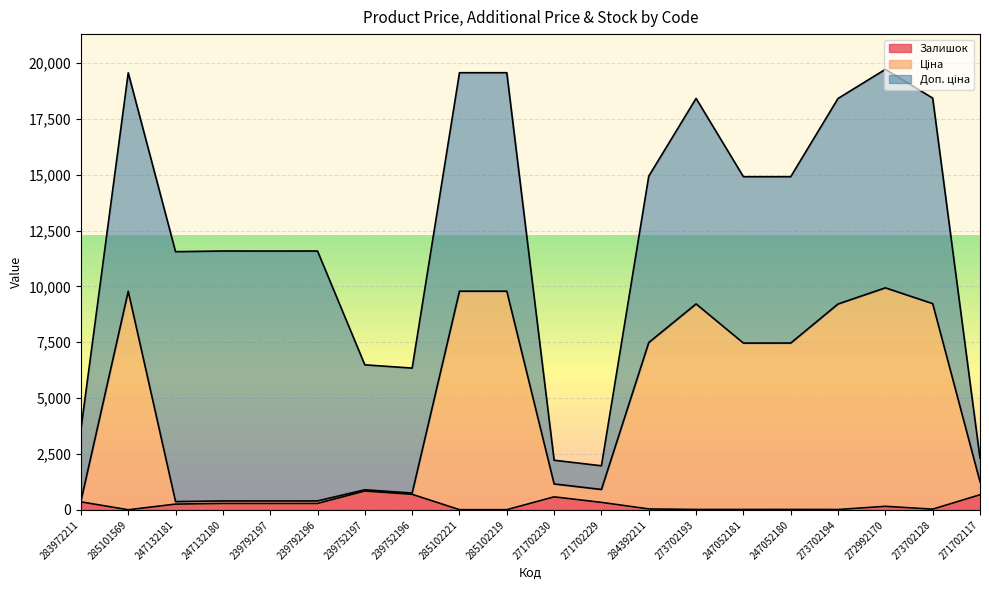

What value does the Залишок series have at 273702193?

20.0